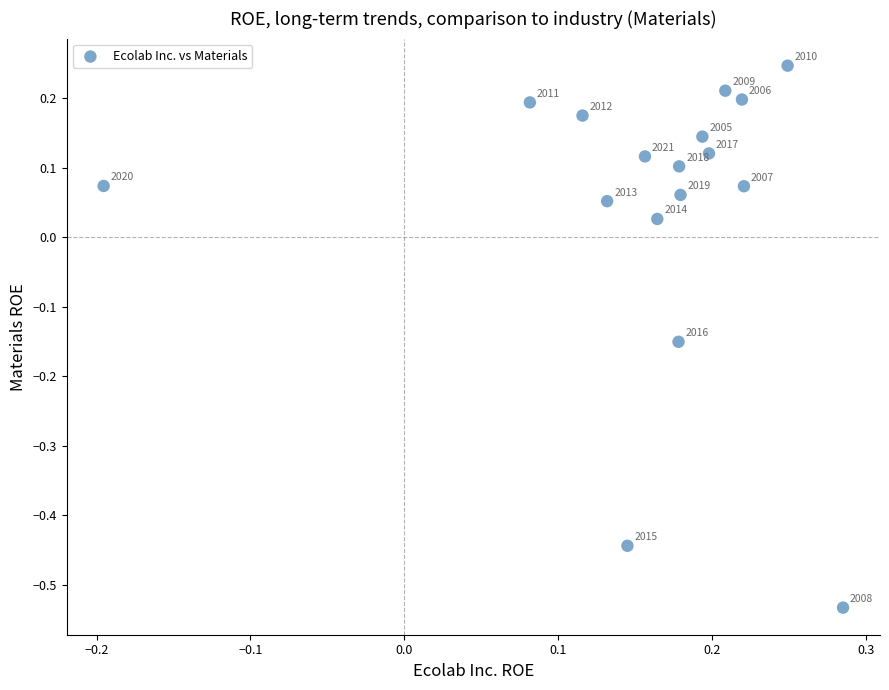

What is the range of X values (max minus min)?

0.5